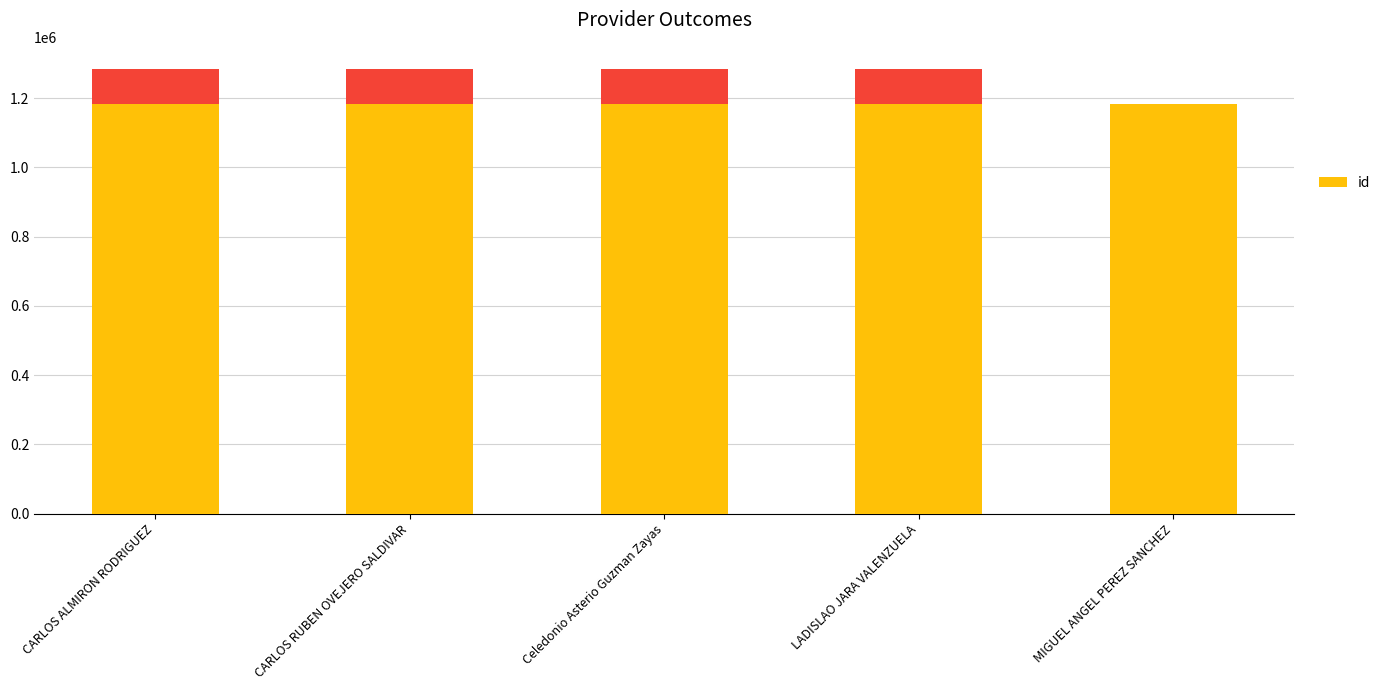

The value at CARLOS ALMIRON RODRIGUEZ is 1183895. True or false?

True